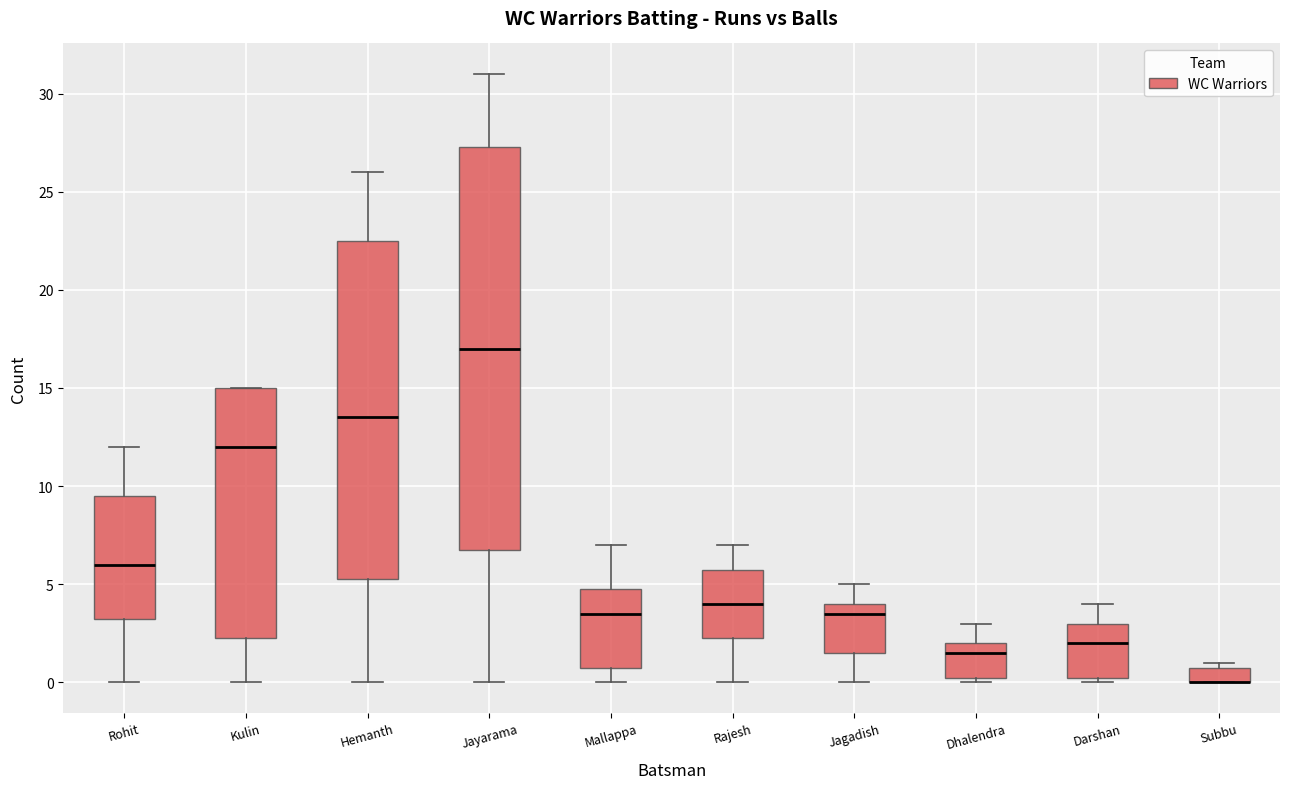

Reading left to right, transcribe this box plot: for each box, give where its median line is, the range the box spans, and where its two whiskers end, as read against the y-axis. The values are not printed on the chart, so give them approximately, as read against the axis.

Rohit: median 6.0, box 3.5 to 9.5, whiskers 0.0 to 12.0
Kulin: median 12.0, box 2.5 to 15.0, whiskers 0.0 to 15.0
Hemanth: median 13.5, box 5.5 to 22.5, whiskers 0.0 to 26.0
Jayarama: median 17.0, box 7.0 to 27.5, whiskers 0.0 to 31.0
Mallappa: median 3.5, box 1.0 to 5.0, whiskers 0.0 to 7.0
Rajesh: median 4.0, box 2.5 to 6.0, whiskers 0.0 to 7.0
Jagadish: median 3.5, box 1.5 to 4.0, whiskers 0.0 to 5.0
Dhalendra: median 1.5, box 0.5 to 2.0, whiskers 0.0 to 3.0
Darshan: median 2.0, box 0.5 to 3.0, whiskers 0.0 to 4.0
Subbu: median 0.0 (drawn on the box's lower edge), box 0.0 to 1.0, whiskers 0.0 to 1.0 (just above the box's upper edge)